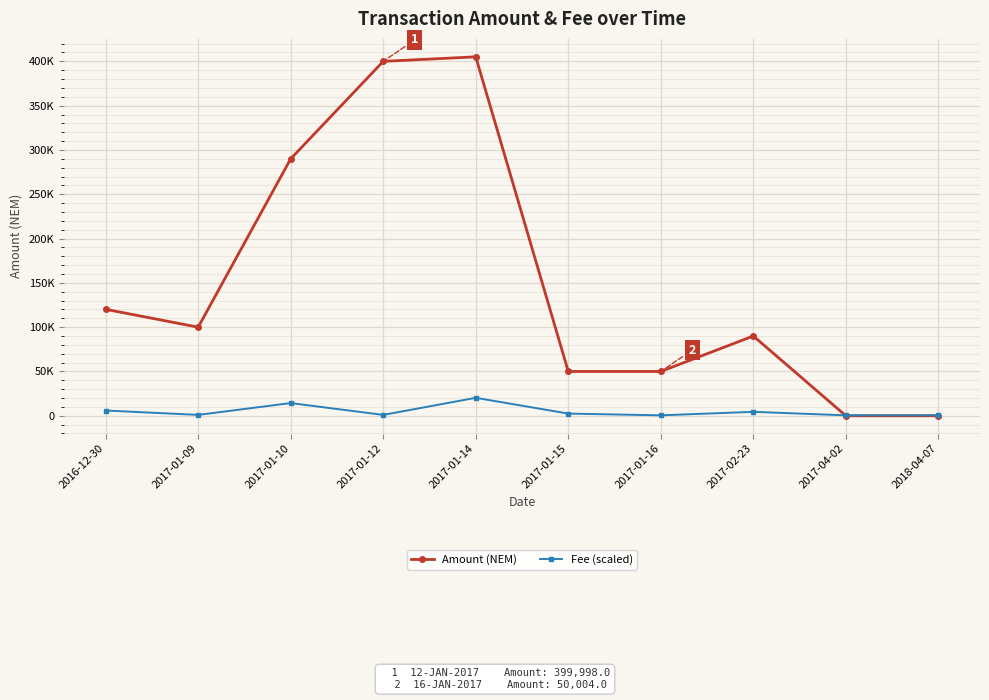

What are all the series names shown in the legend?

Amount (NEM), Fee (scaled)